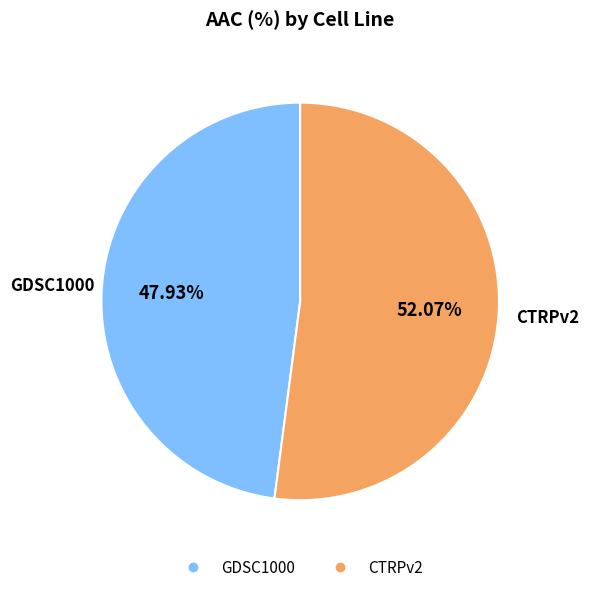

To the nearest percent, what is the combined percentage of GDSC1000 and CTRPv2?

100%